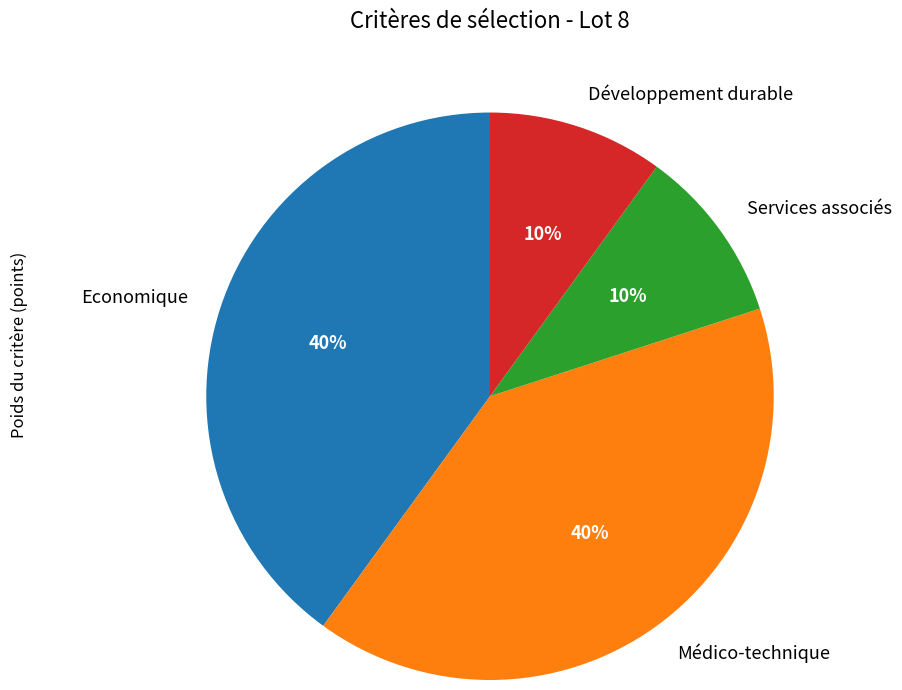

To the nearest percent, what is the difference between the largest and smallest slice percentages?

30%